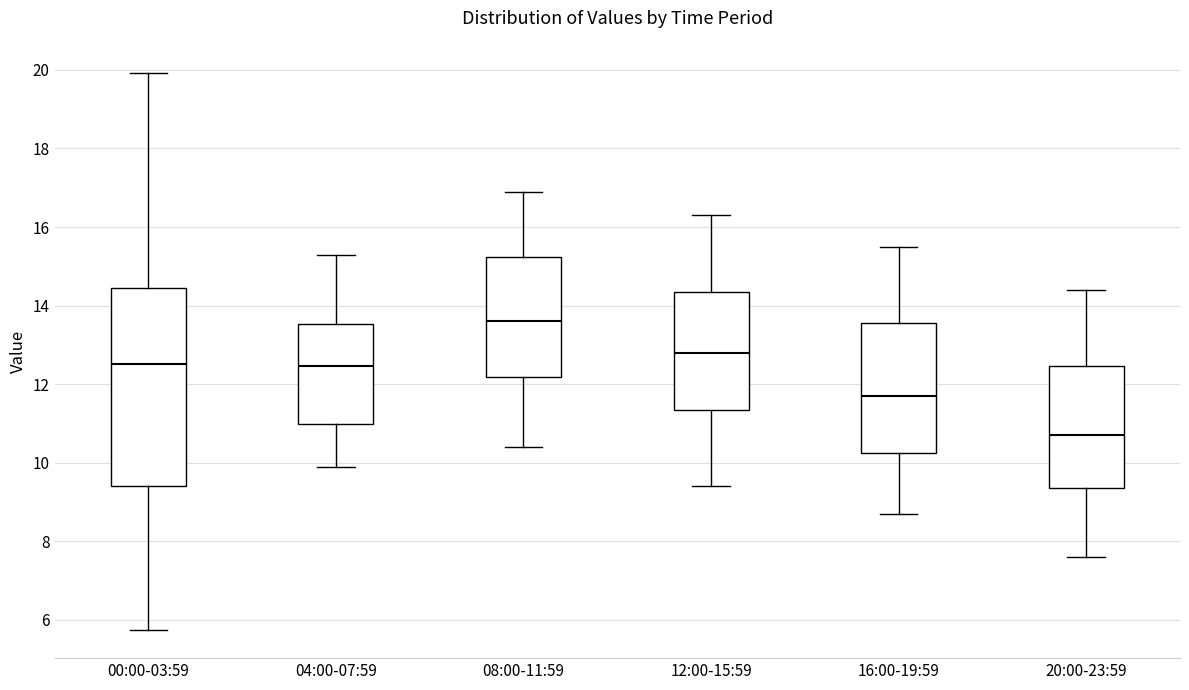

Which box is the tallest, from its lower edge to its upper edge?

00:00-03:59